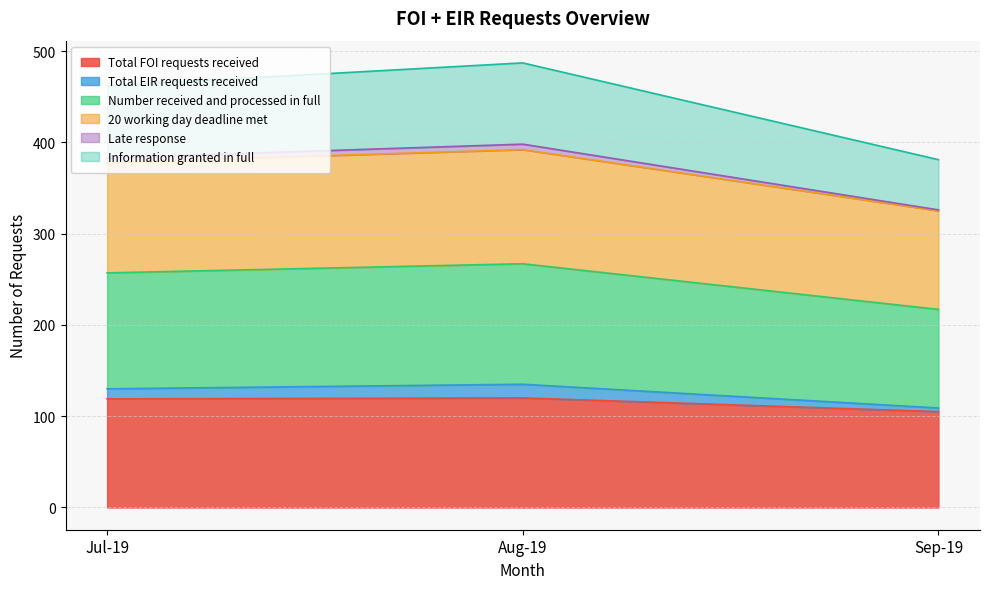

What is the maximum value for Total FOI requests received?

120